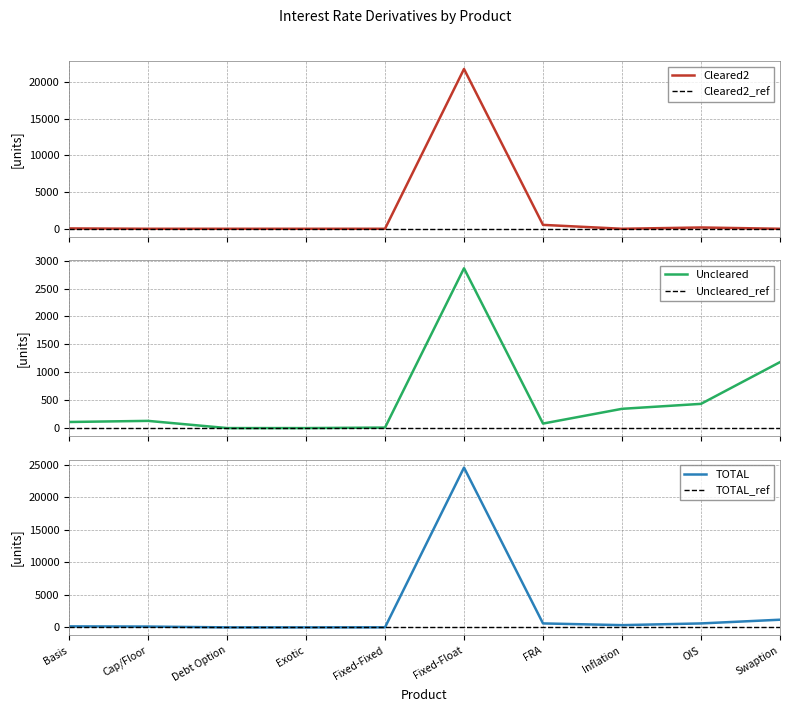

What is the label of the 5th point from the left?

Fixed-Fixed